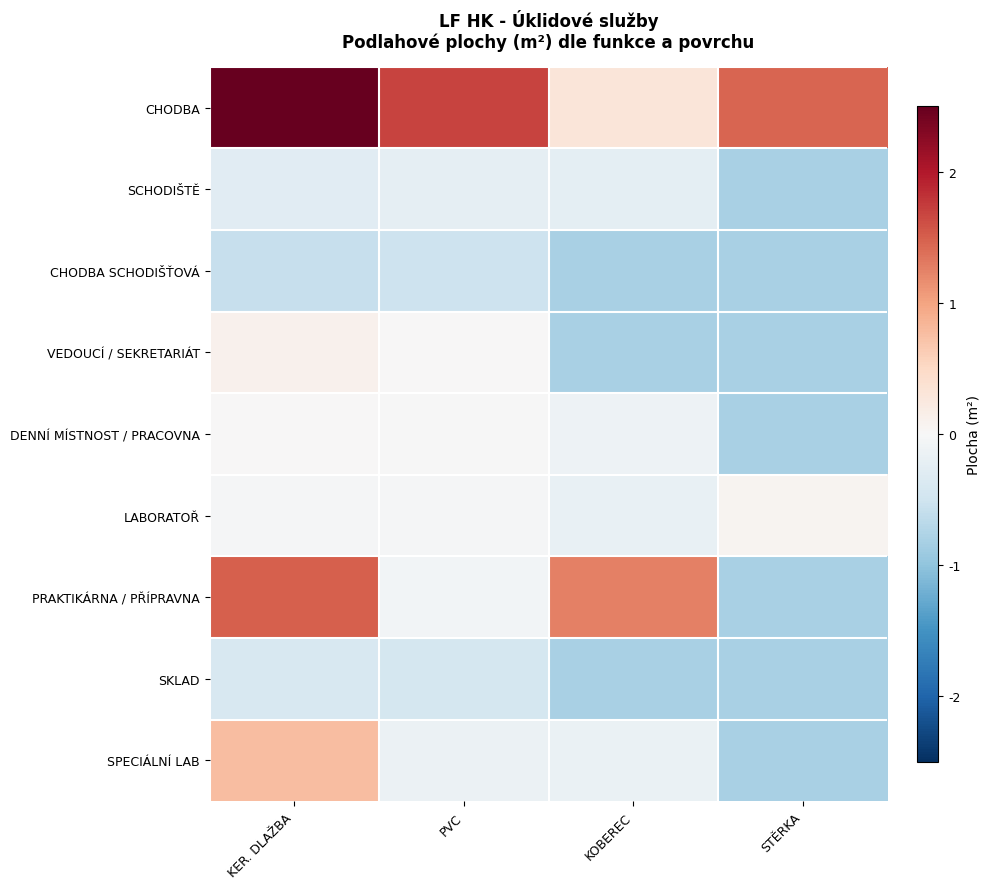

Between PVC and KER. DLAŽBA, which is larger?

KER. DLAŽBA